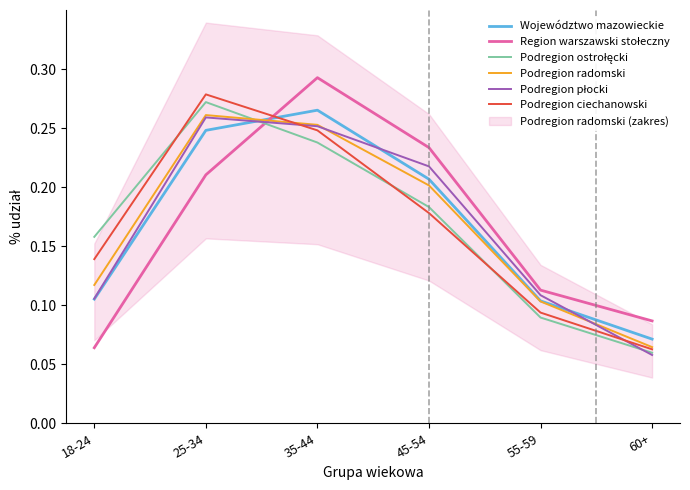

At which category does Podregion ciechanowski reach its first local peak?

25-34